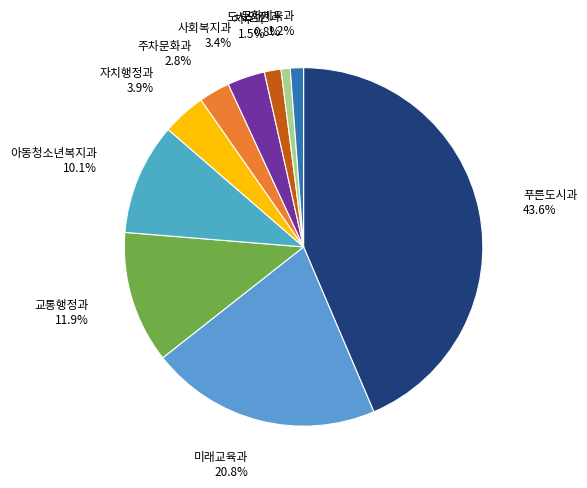

Is there a majority slice in this chart?

No